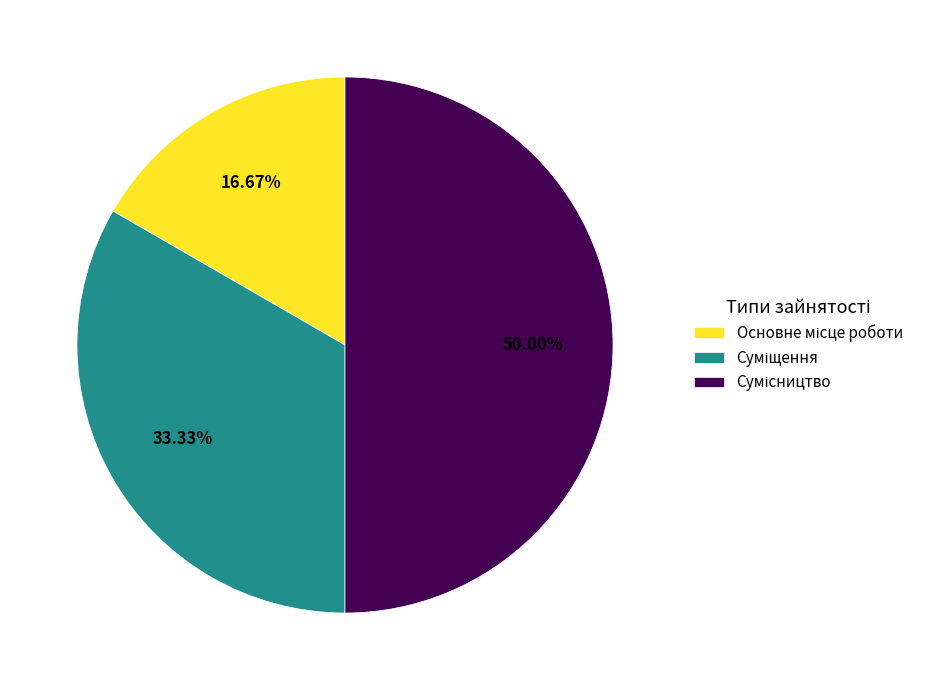

Rank the categories by value from highest to lowest.

Сумісництво, Суміщення, Основне місце роботи